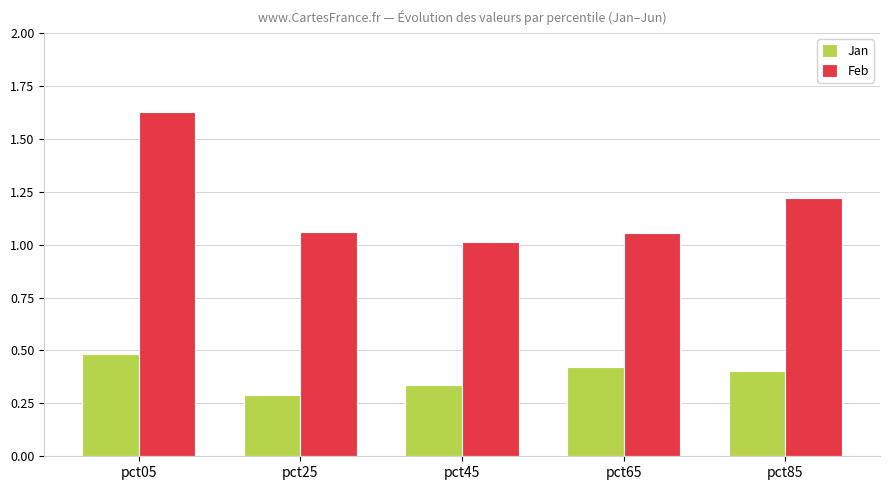

What is the approximate value of Jan at pct05?

0.5